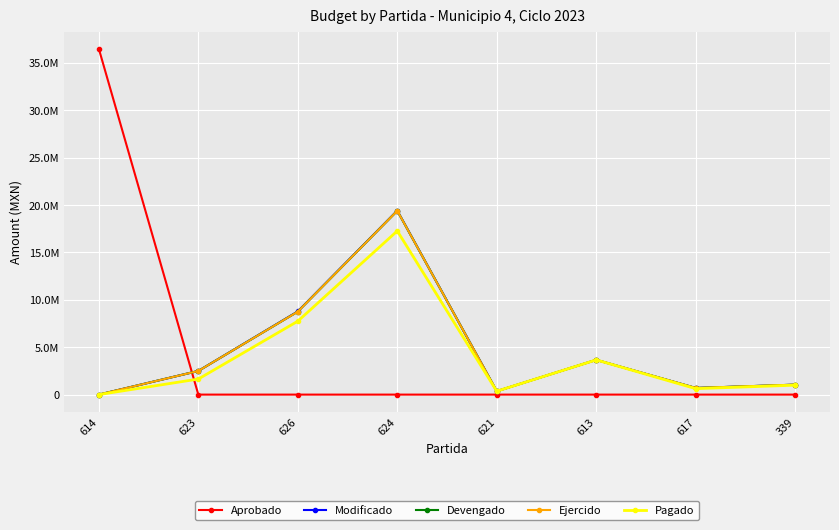

Which series has the largest total across all categories?

Aprobado